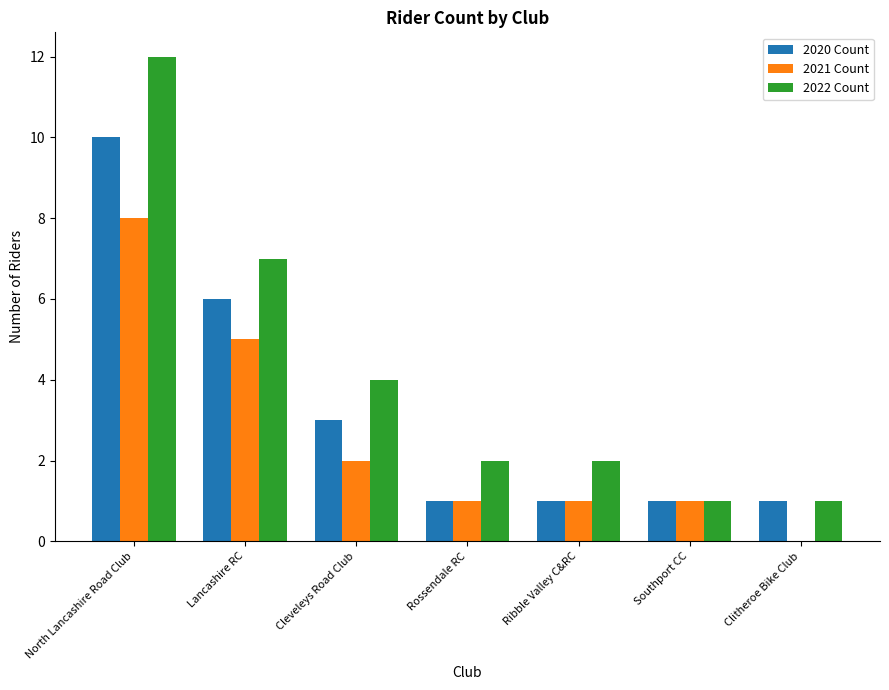

How many groups of bars are there?

7